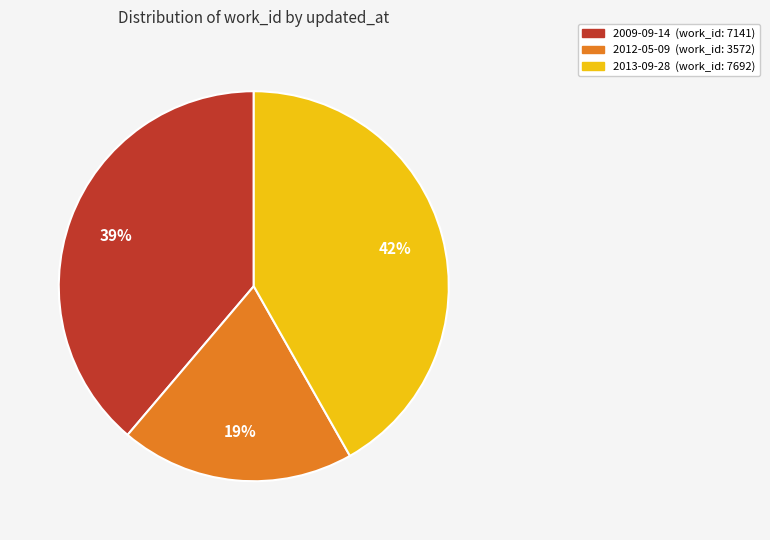

Is there any slice that represents more than half of the pie?

No